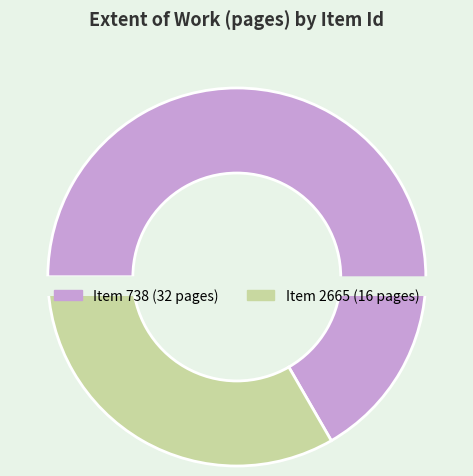

Which category has the smallest portion of the pie?

2665